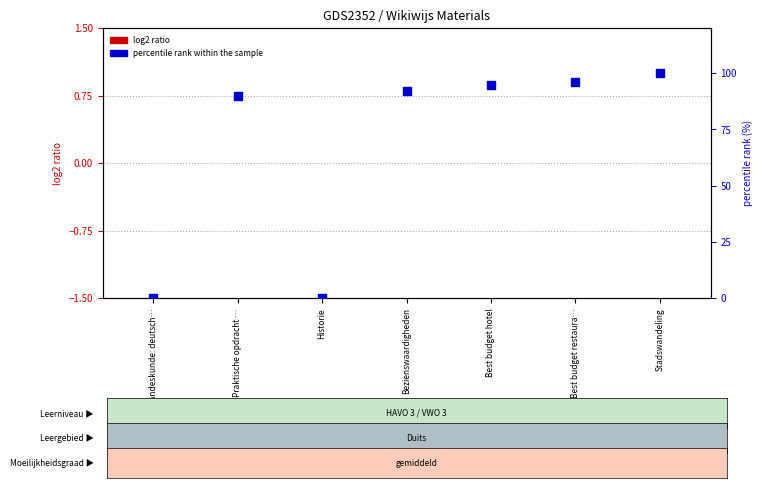

Which series contains the highest Y value?

percentile rank within the sample